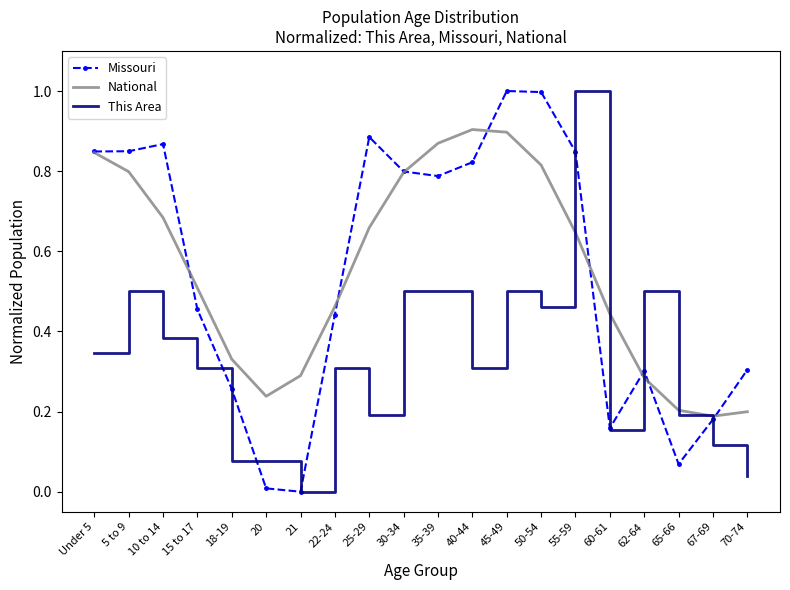

At which category is the sum across all series the highest?

55-59